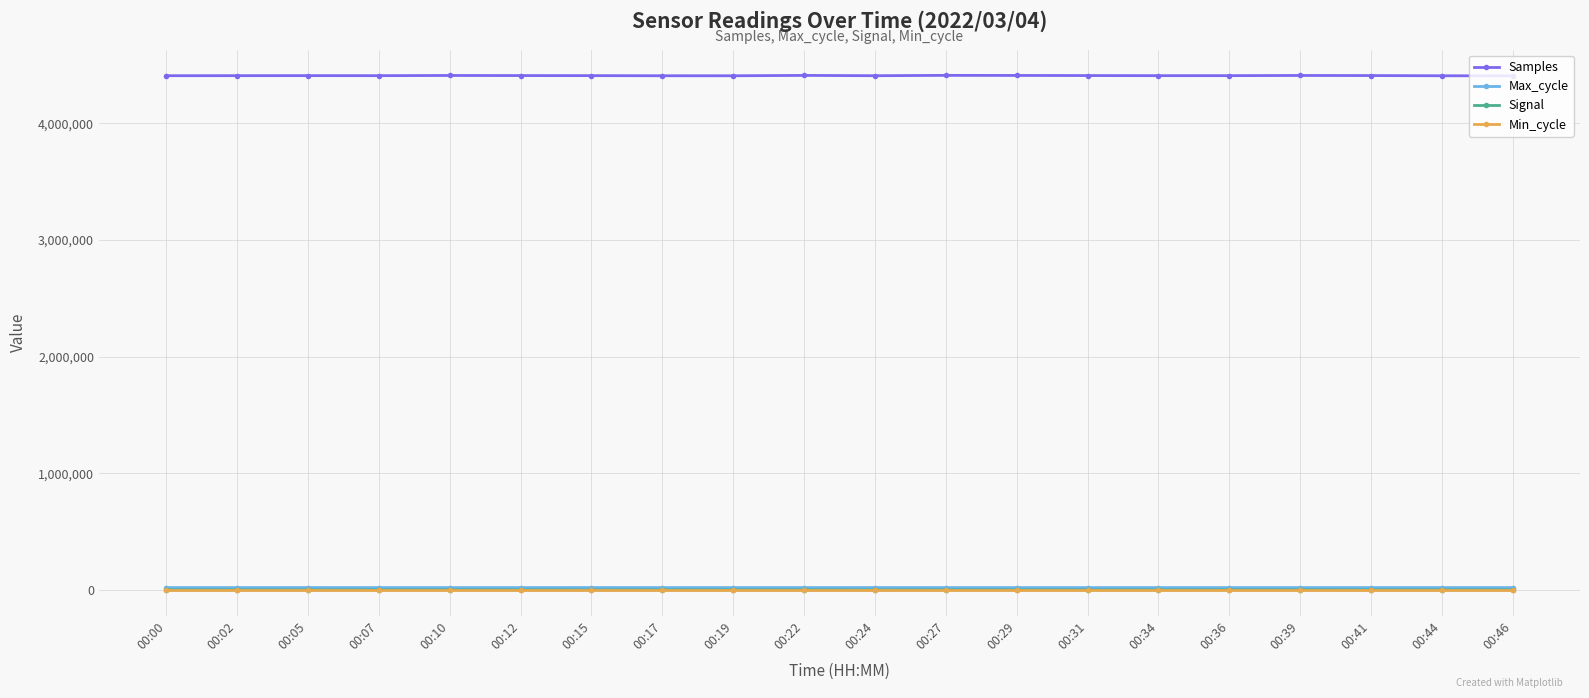

In Max_cycle, how many points are lower than both neighbors (excluding endpoints)?

6